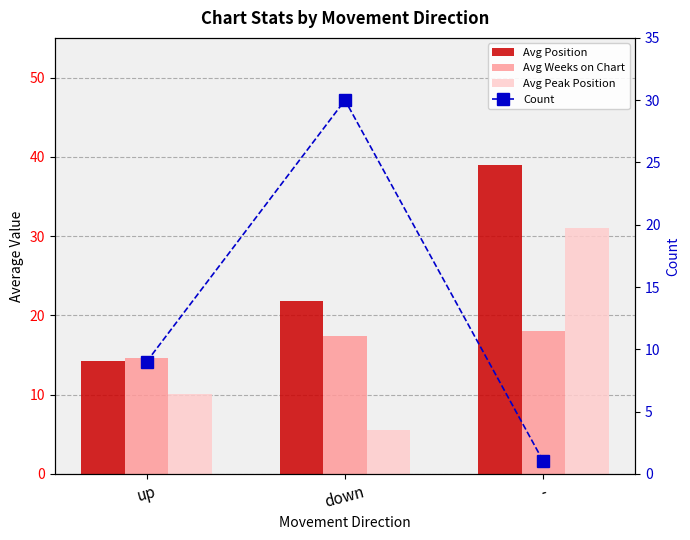

At which category is the sum across all series the highest?

-